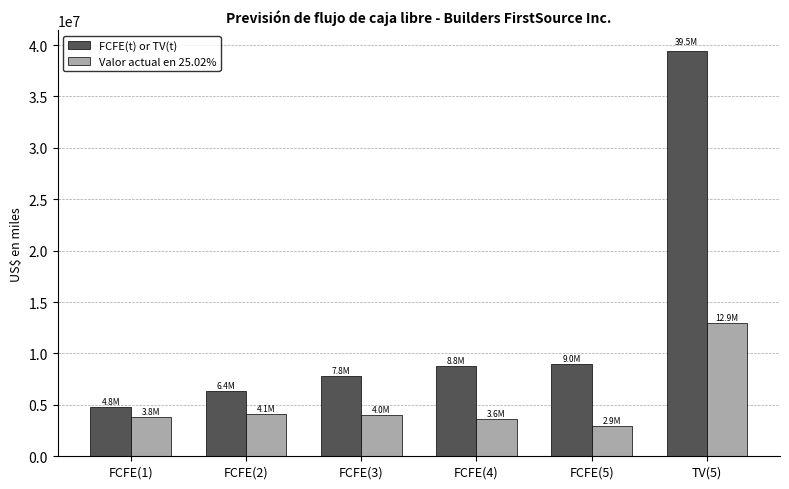

What is the maximum value shown in the chart?

39473554